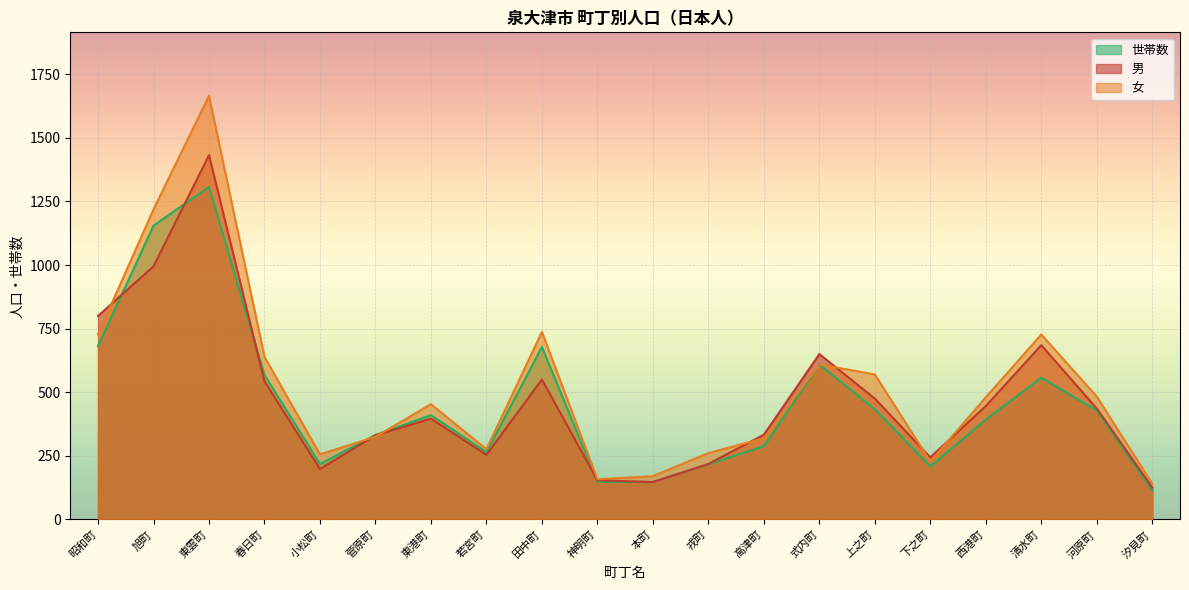

True or false: 女 has more than 0 points higher than both neighbors.

True